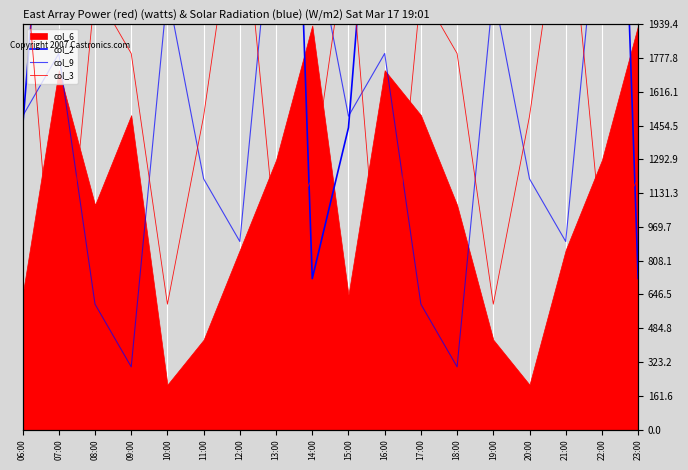

In col_9, how many points are higher than both neighbors (excluding endpoints)?

6